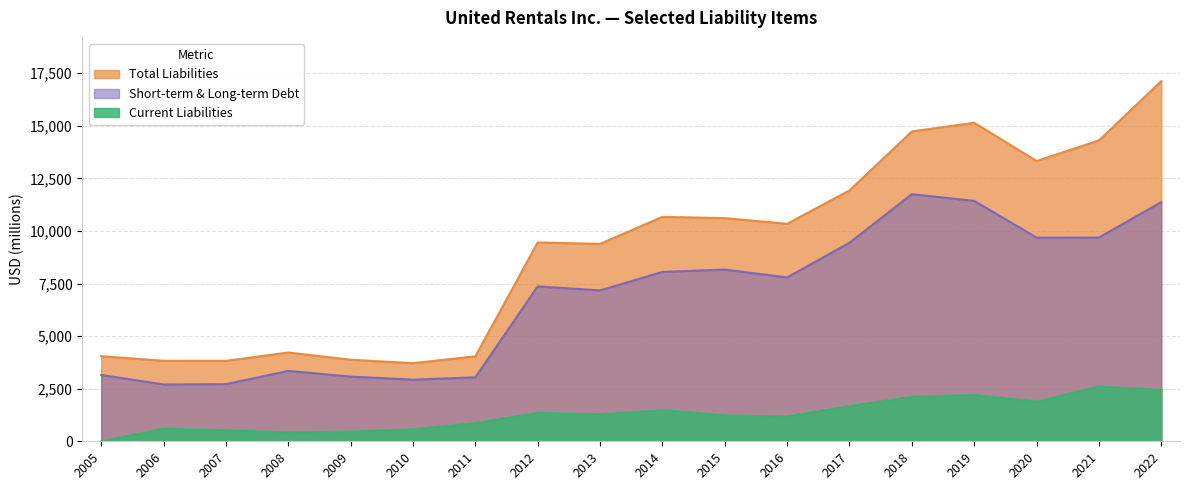

Reading left to right, transcribe all the data shown in this chart.

Current Liabilities: 2005=0	2006=599	2007=520	2008=427	2009=461	2010=569	2011=864	2012=1351	2013=1286	2014=1478	2015=1233	2016=1184	2017=1668	2018=2116	2019=2198	2020=1890	2021=2603	2022=2445
Total Liabilities: 2005=4045	2006=3828	2007=3824	2008=4220	2009=3878	2010=3713	2011=4040	2012=9452	2013=9383	2014=10669	2015=10607	2016=10340	2017=11924	2018=14730	2019=15140	2020=13323	2021=14301	2022=17121
Short-term & Long-term Debt: 2005=3152	2006=2702	2007=2716	2008=3345	2009=3075	2010=2929	2011=3042	2012=7364	2013=7173	2014=8052	2015=8162	2016=7790	2017=9440	2018=11747	2019=11428	2020=9682	2021=9685	2022=11370